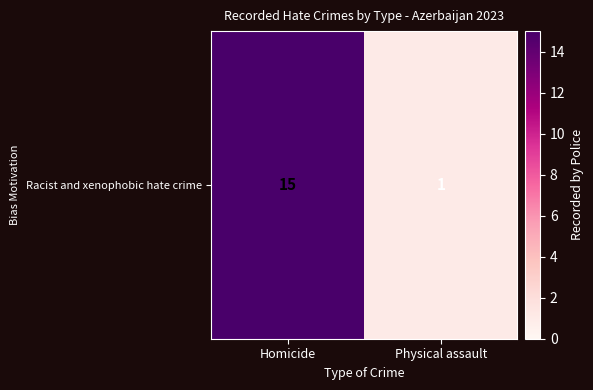

What is the sum of the values at Homicide and Physical assault?

16